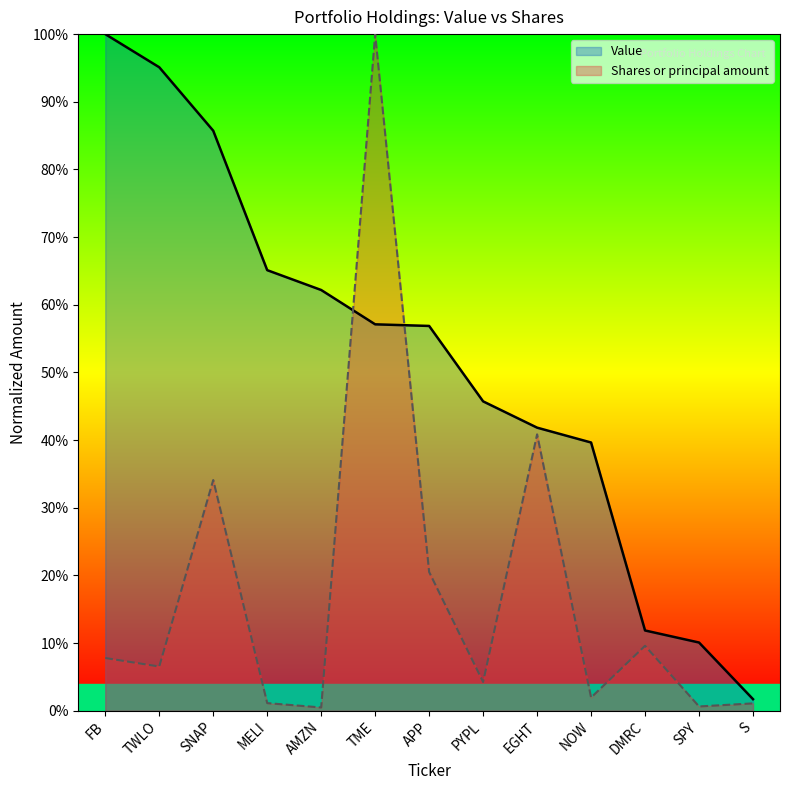

What is the difference between the maximum and second lowest values in the Shares or principal amount series?

1.0